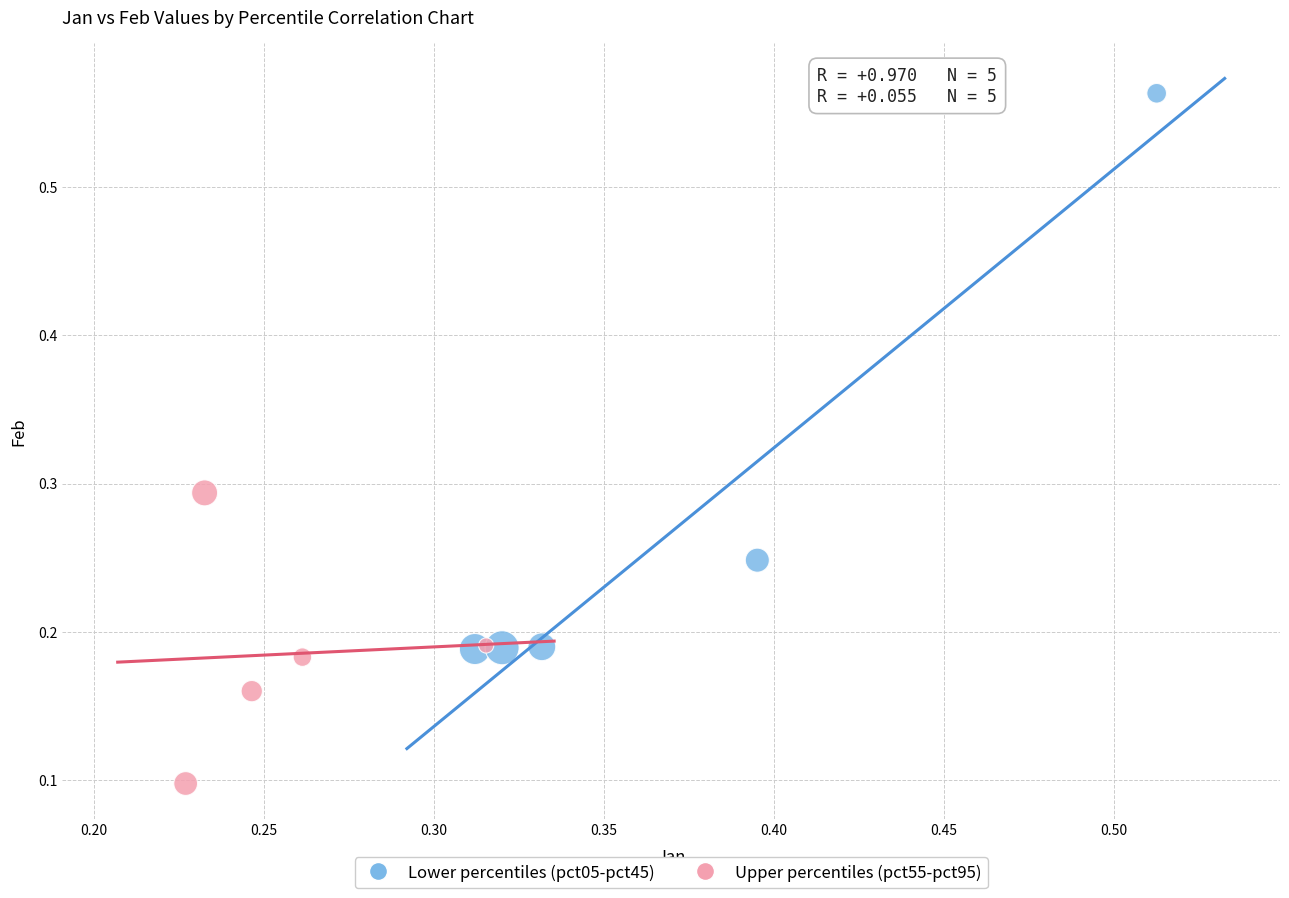

Which series contains the lowest Y value?

Upper percentiles (pct55-pct95)